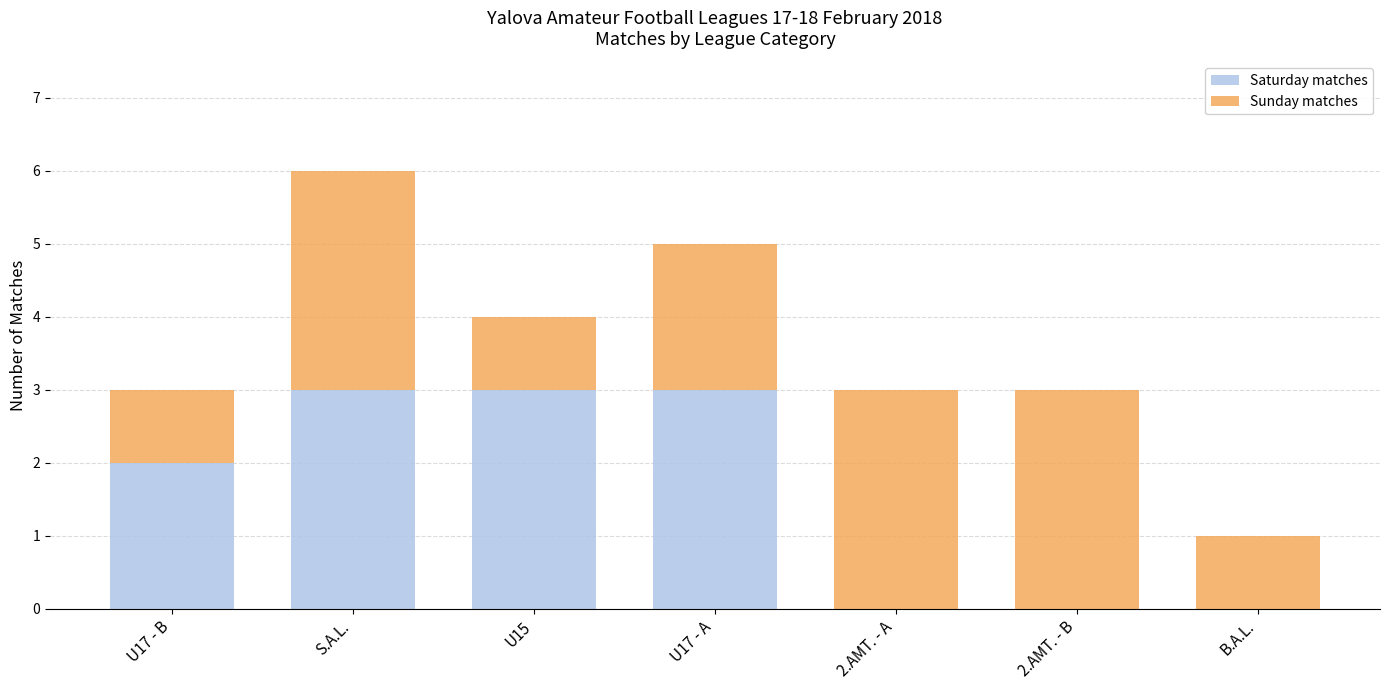

Does the chart contain stacked bars?

Yes